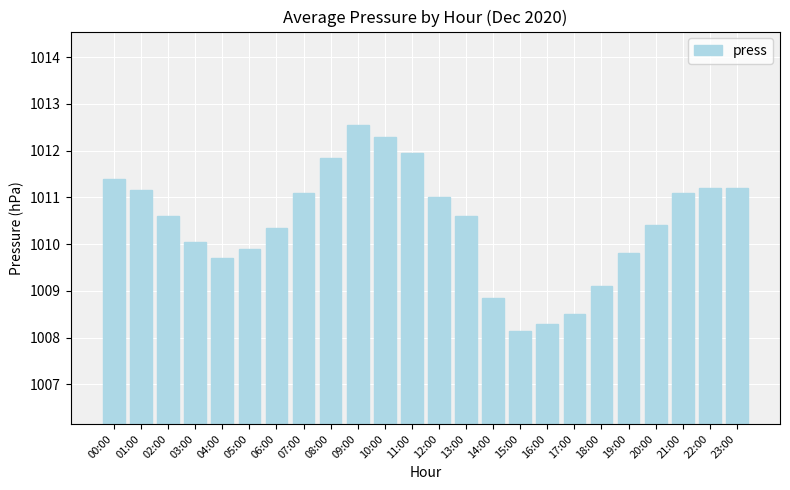

What is the difference between the maximum and minimum values?

4.4